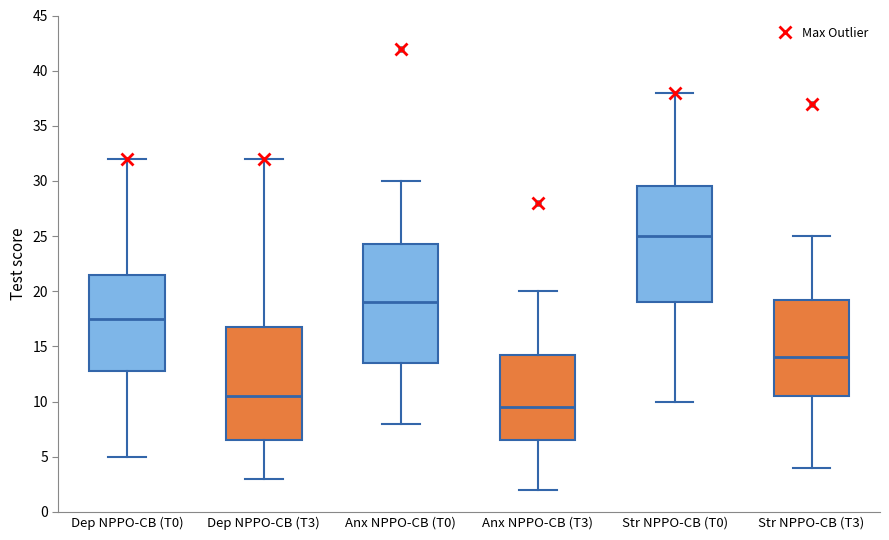

Which box's median line is the highest?

Str NPPO-CB (T0)